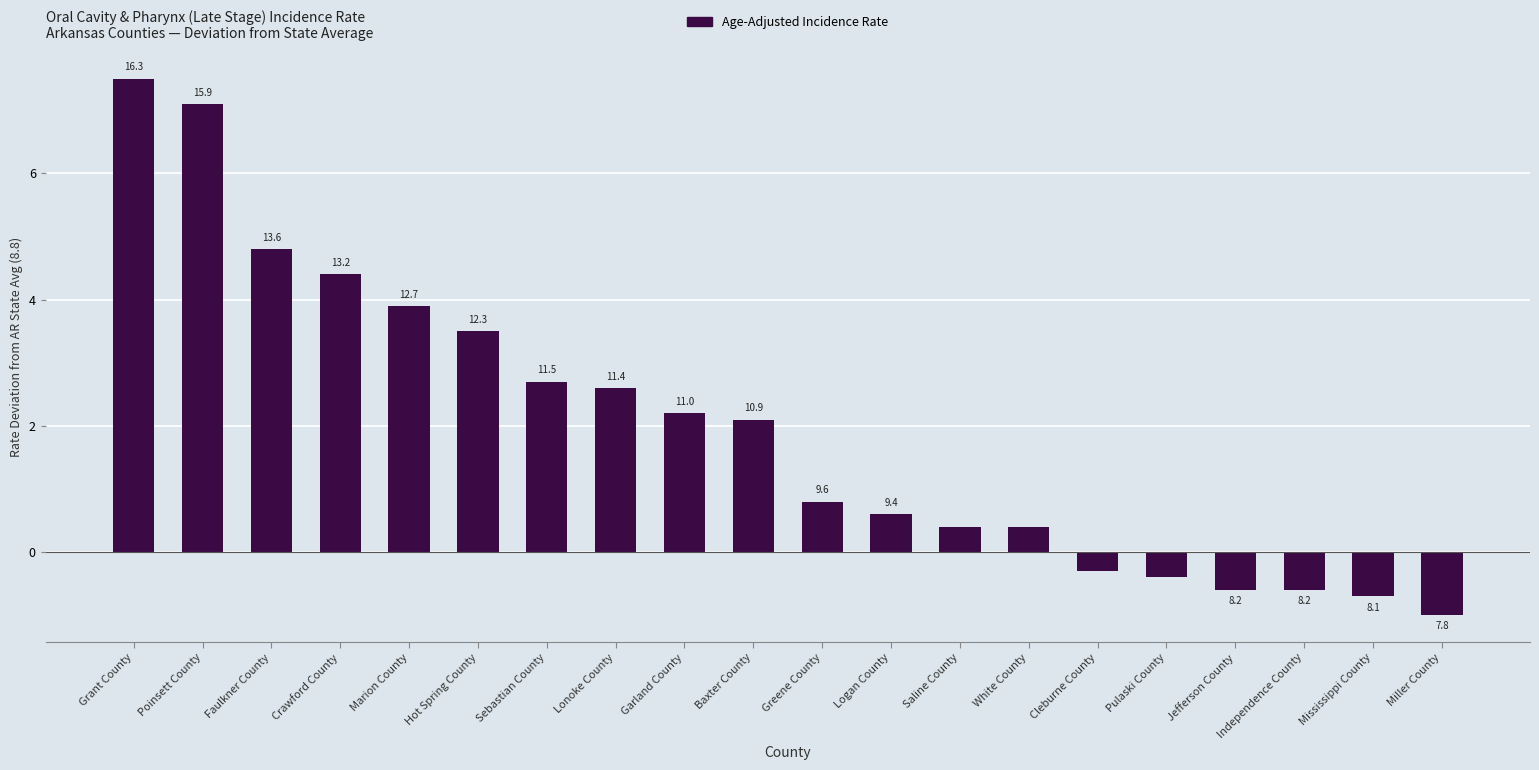

What position from the right is Saline County?

8